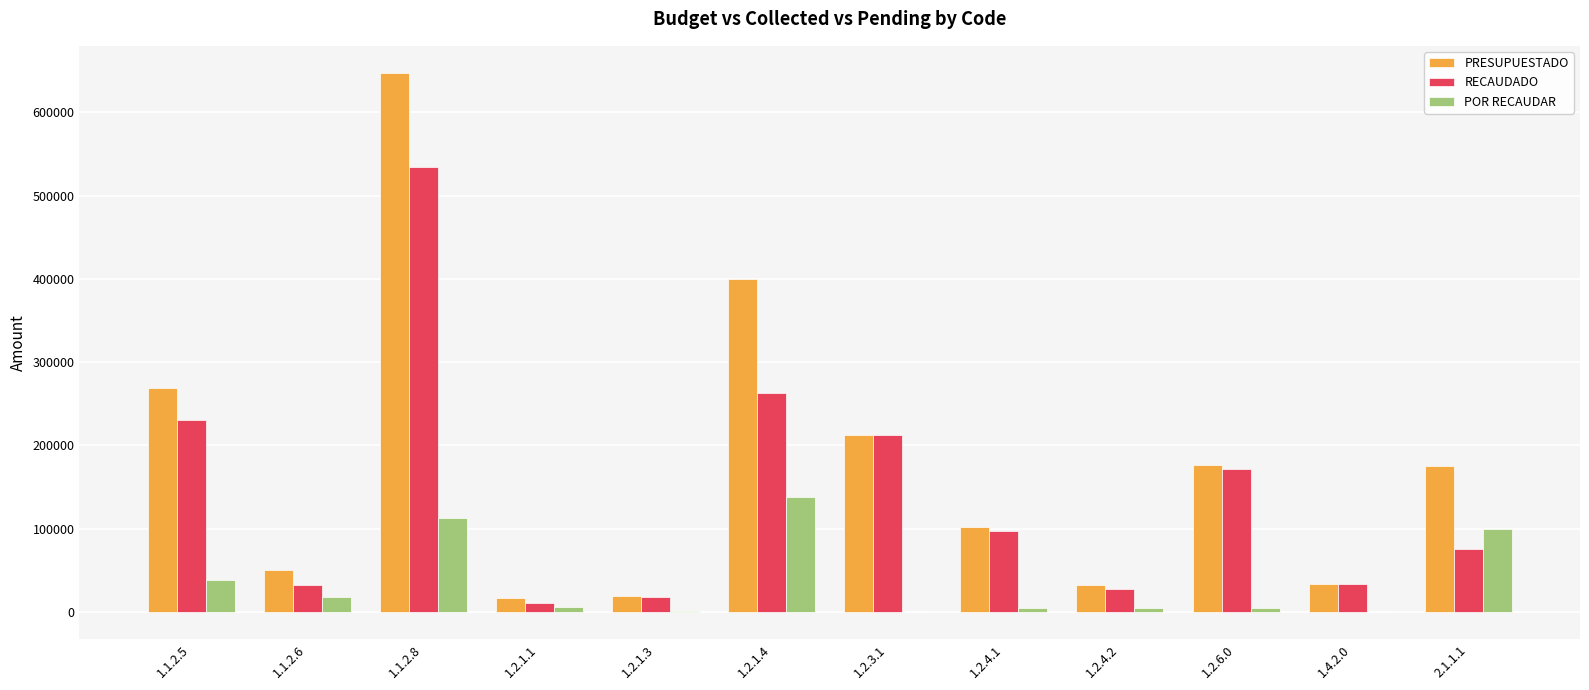

Which series changed the most between 1.2.4.1 and 1.2.4.2?

PRESUPUESTADO